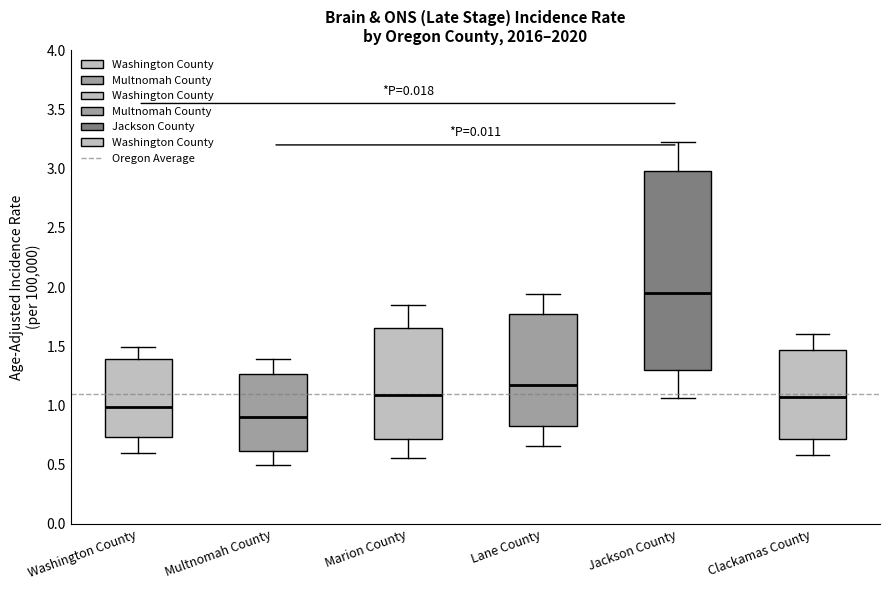

Reading left to right, read every box against the y-axis: the position of its median line, the range the box covers, and the ends of its whiskers. The values are not printed on the chart, so give them approximately, as read against the axis.

Washington County: median 1.00, box 0.75 to 1.40, whiskers 0.60 to 1.50
Multnomah County: median 0.90, box 0.60 to 1.25, whiskers 0.50 to 1.40
Marion County: median 1.10, box 0.70 to 1.65, whiskers 0.55 to 1.85
Lane County: median 1.15, box 0.85 to 1.80, whiskers 0.65 to 1.95
Jackson County: median 1.95, box 1.30 to 3.00, whiskers 1.05 to 3.25
Clackamas County: median 1.05, box 0.70 to 1.45, whiskers 0.60 to 1.60